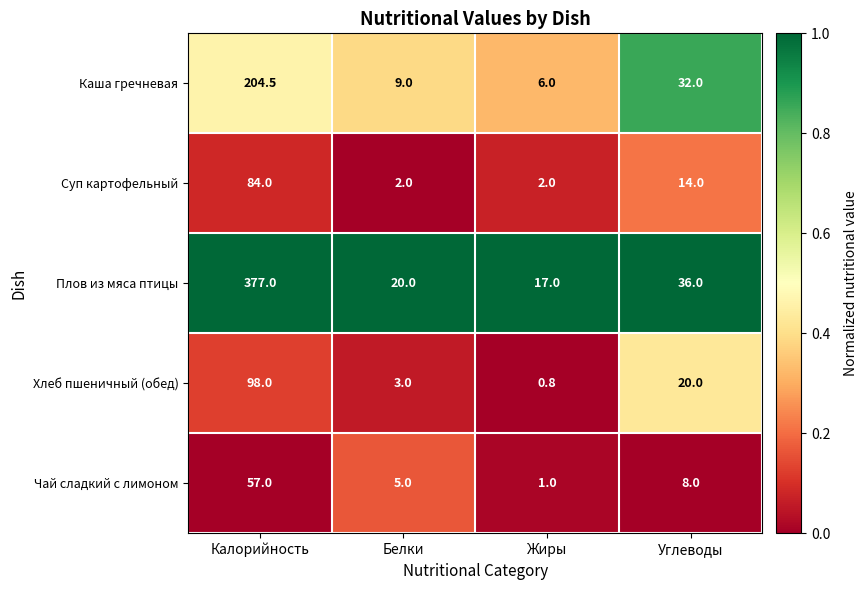

At which label is Каша гречневая closest to 105?

Углеводы